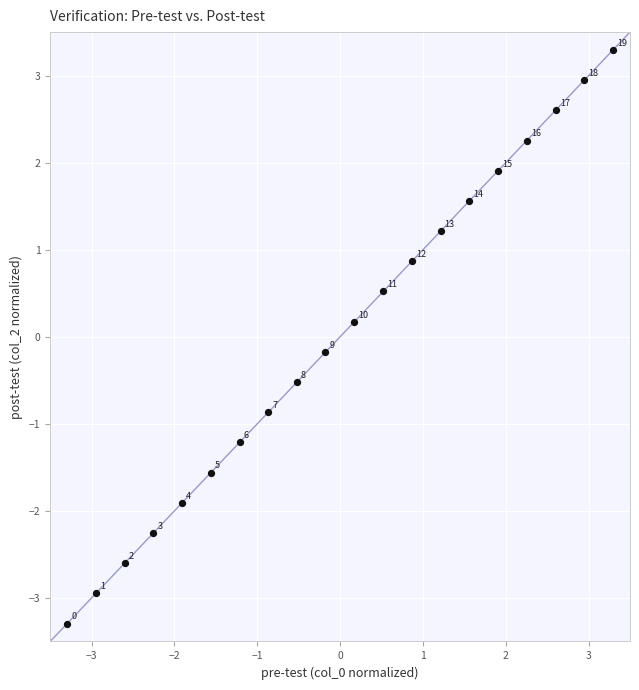

What is the range of Y values (max minus min)?

6.6